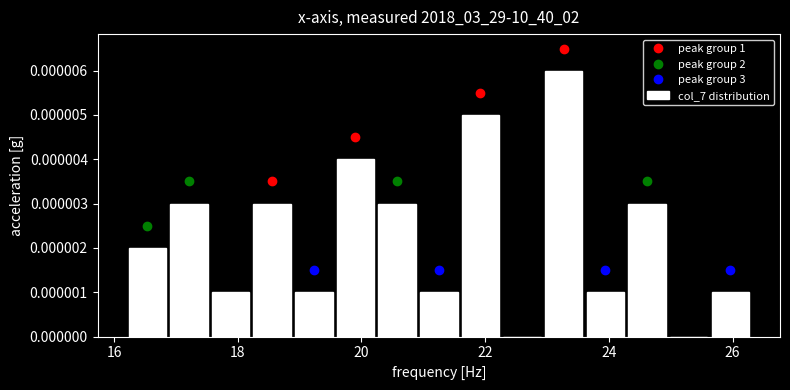

Around what value on the x-axis is the tallest bar? Give the approximate position of its centre, as read against the axis.

23.2